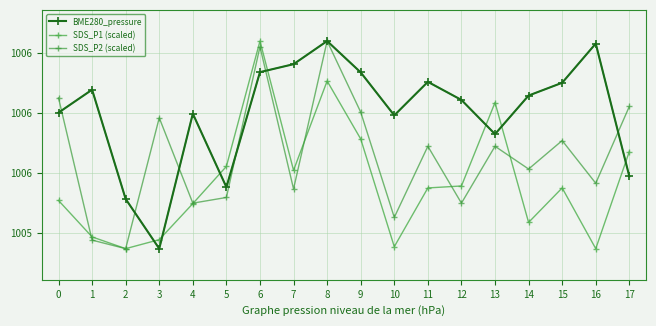

Is the value of BME280_pressure at 10 greater than the value of SDS_P1 (scaled) at 9?

Yes